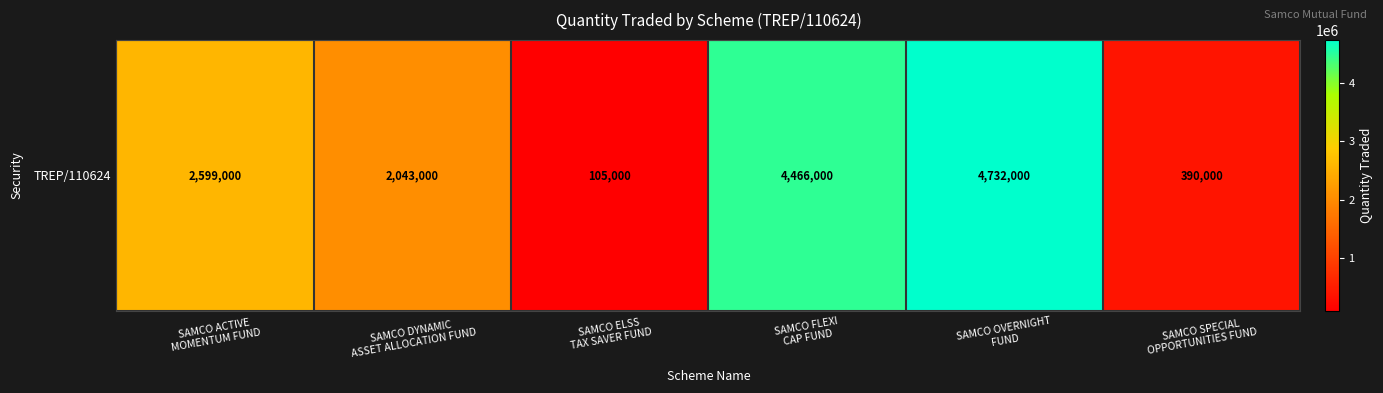

Which has a higher value, SAMCO ELSS
TAX SAVER FUND or SAMCO ACTIVE
MOMENTUM FUND?

SAMCO ACTIVE
MOMENTUM FUND